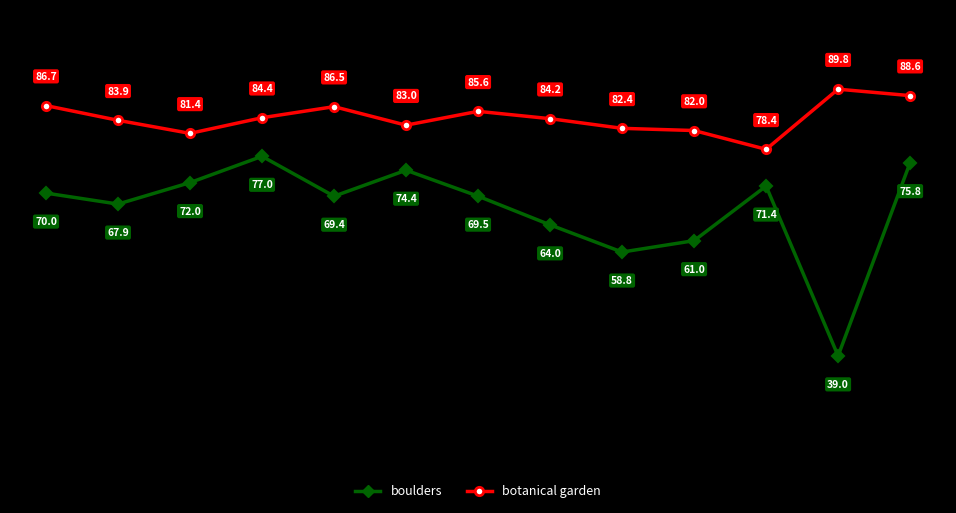

List the series in order of their overall mean, highest first.

botanical garden, boulders